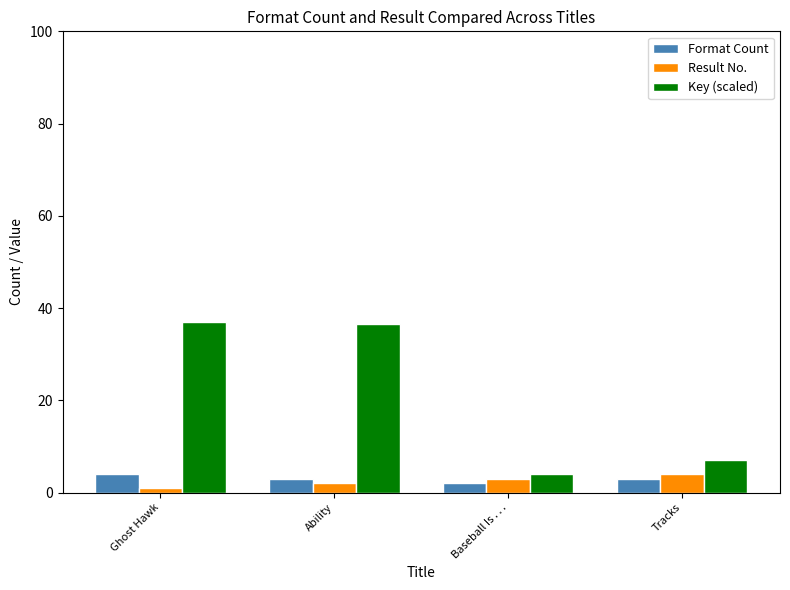

What is the total value across all series at Tracks?

14.0